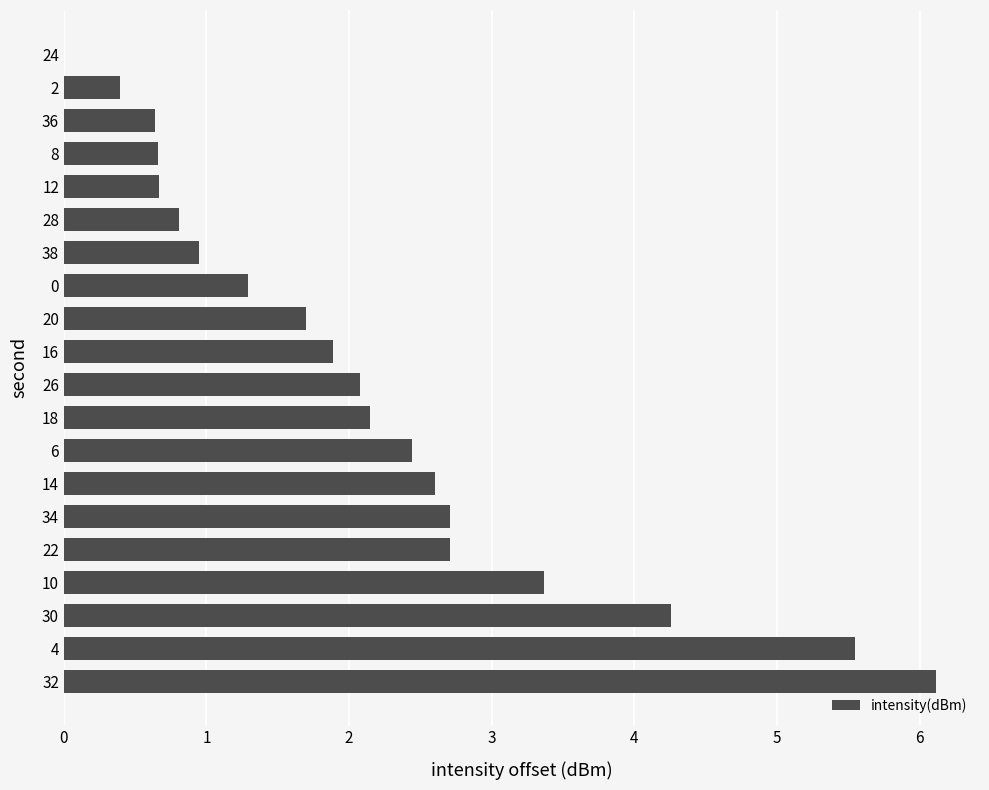

How many values exceed 2?

10